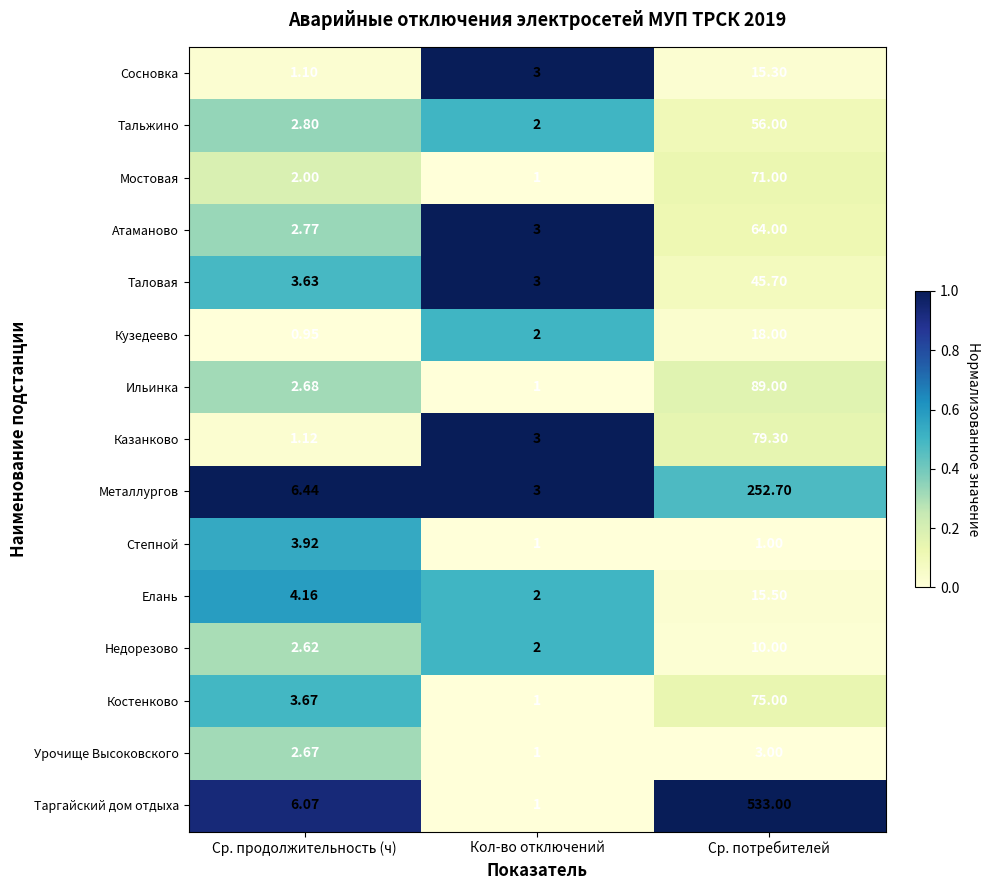

At Ср. потребителей, list the series in order from largest to smallest.

Таргайский дом отдыха, Металлургов, Ильинка, Казанково, Костенково, Мостовая, Атаманово, Тальжино, Таловая, Кузедеево, Елань, Сосновка, Недорезово, Урочище Высоковского, Степной